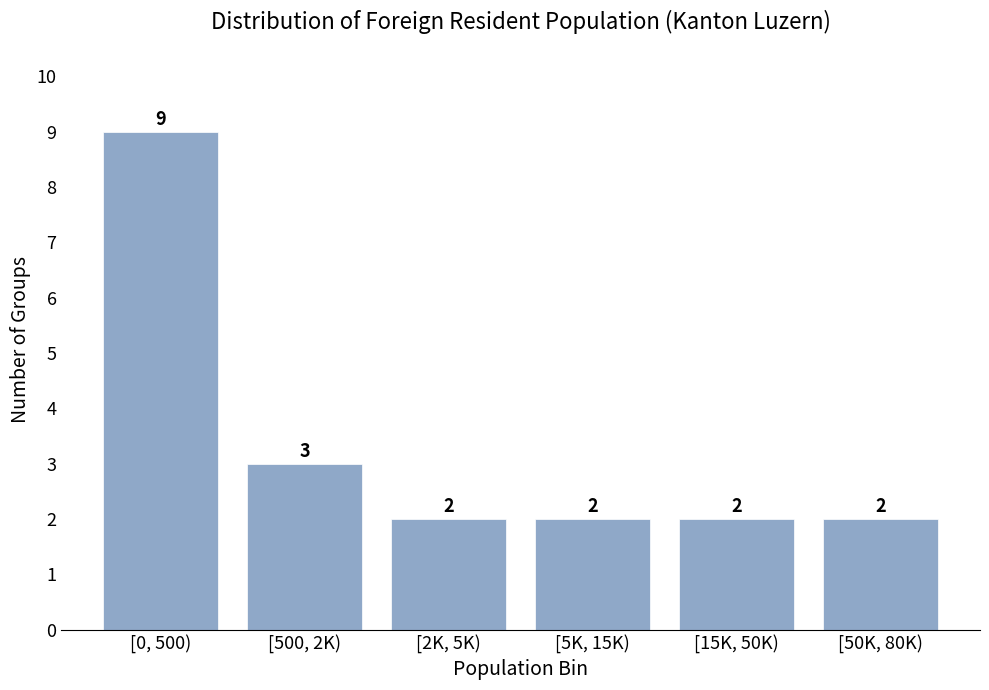

Reading left to right, what are all the values shown in this chart?

[0, 500)=9	[500, 2K)=3	[2K, 5K)=2	[5K, 15K)=2	[15K, 50K)=2	[50K, 80K)=2